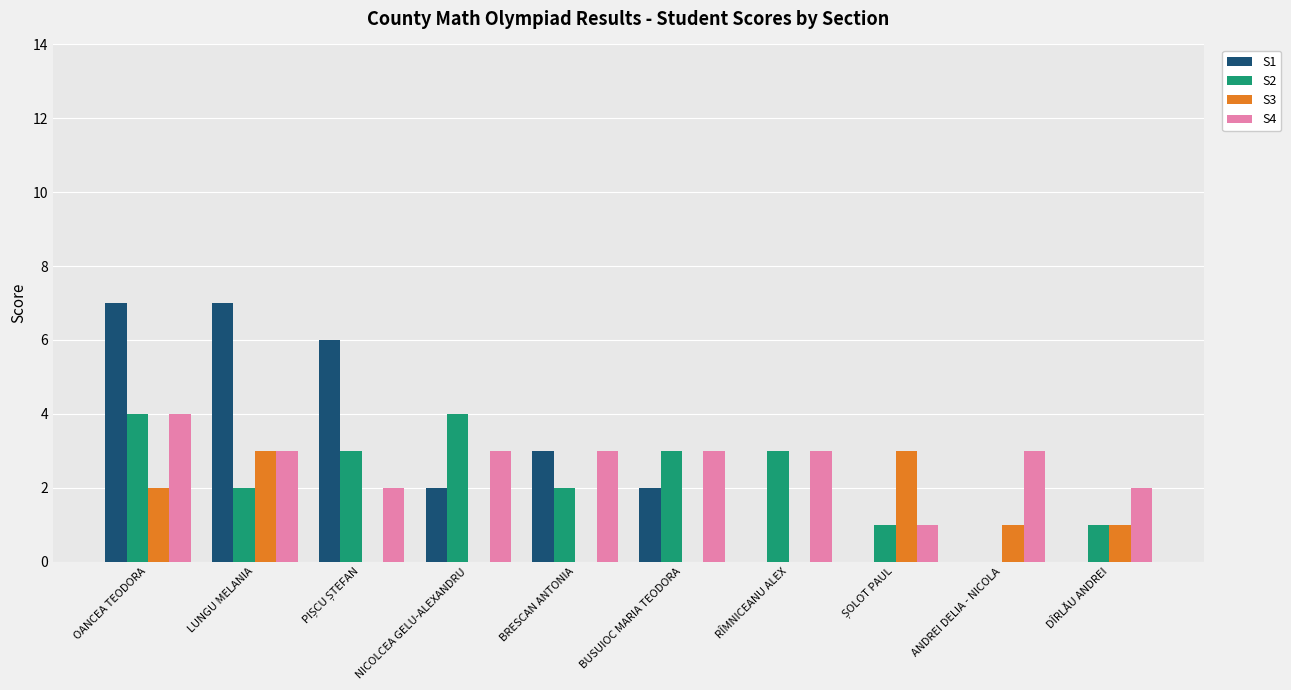

Is it true that S3 equals -1 at BRESCAN ANTONIA?

False